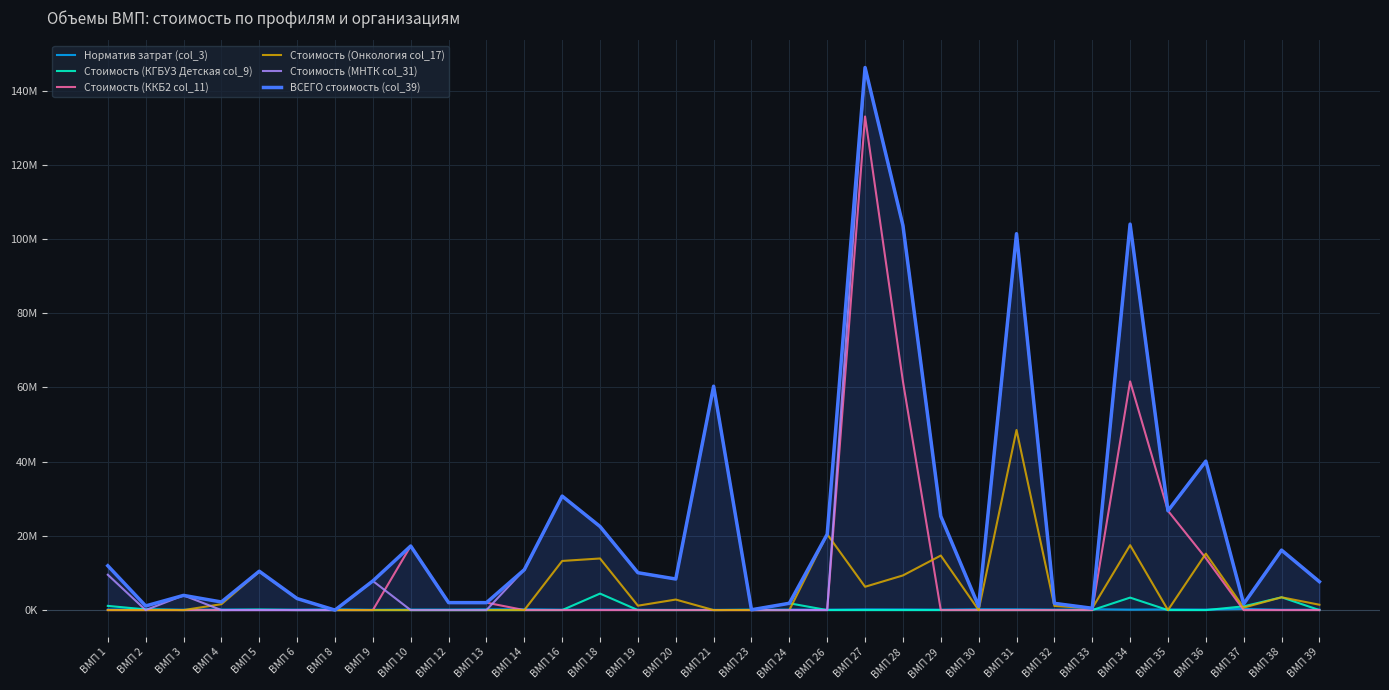

What are all the series names shown in the legend?

Норматив затрат (col_3), Стоимость (КГБУЗ Детская col_9), Стоимость (ККБ2 col_11), Стоимость (Онкология col_17), Стоимость (МНТК col_31), ВСЕГО стоимость (col_39)